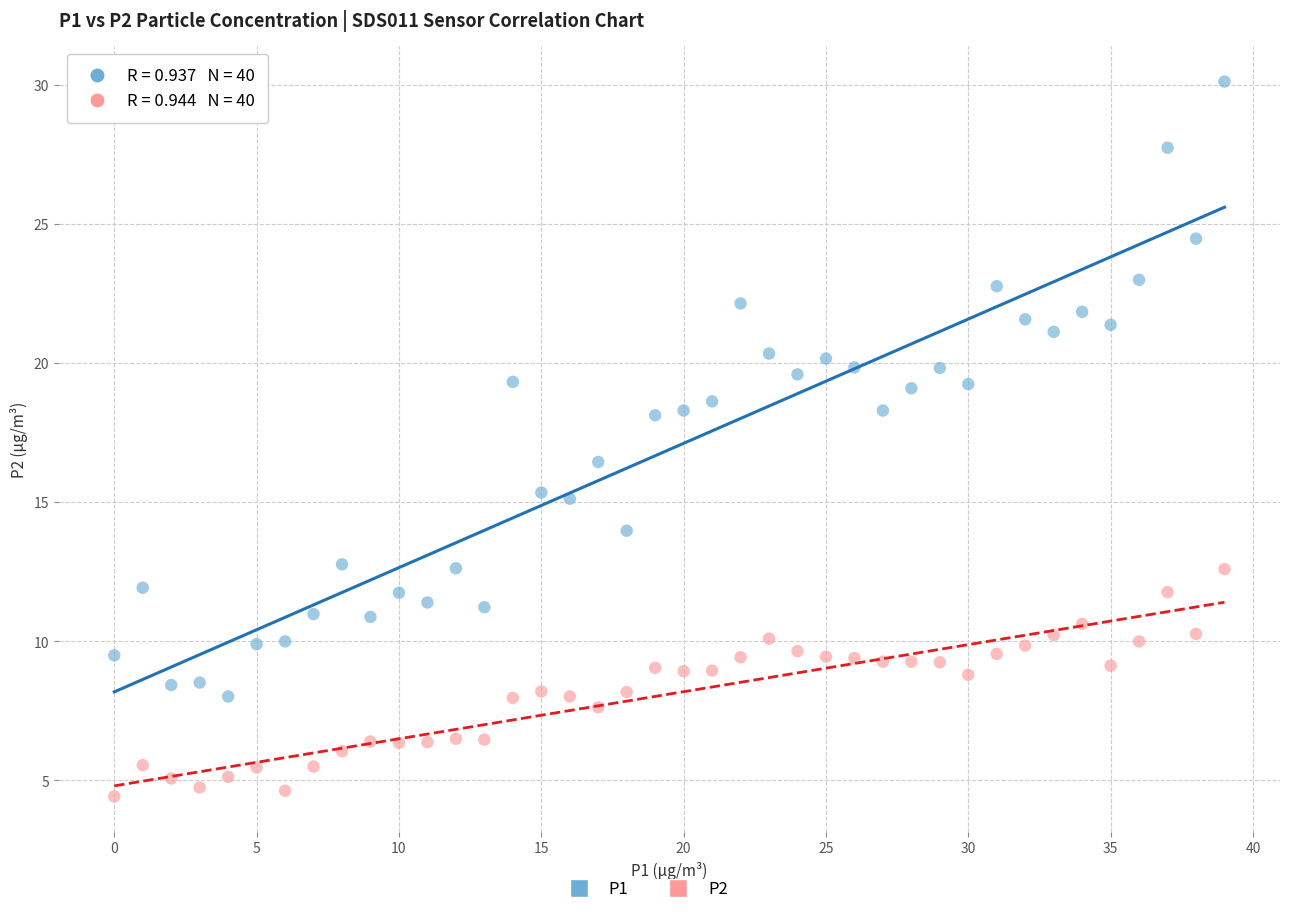

Which series reaches the maximum Y coordinate?

P1